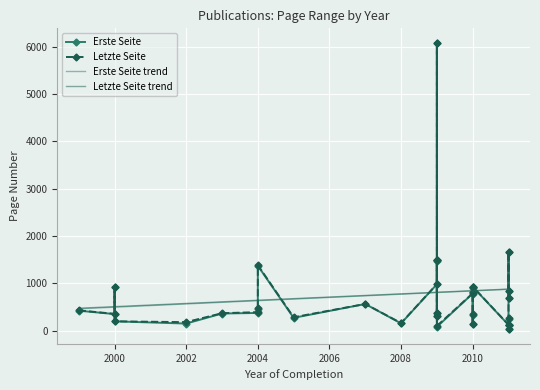

The value of Letzte Seite at 2005 is 286. True or false?

True